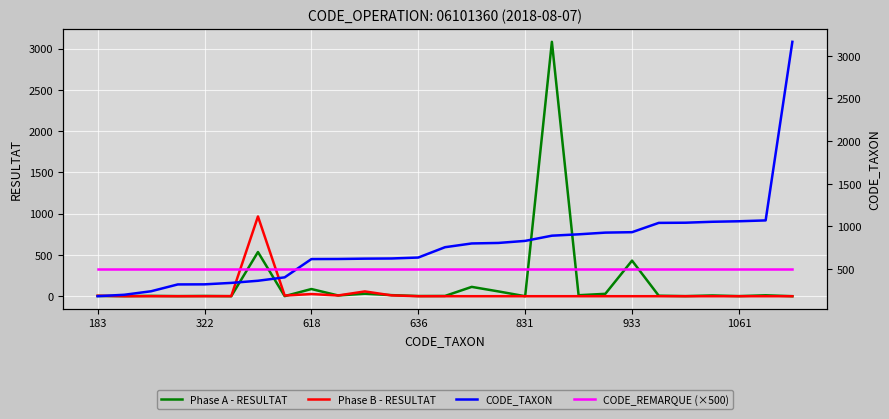

How many values in the CODE_TAXON series exceed 757?

13